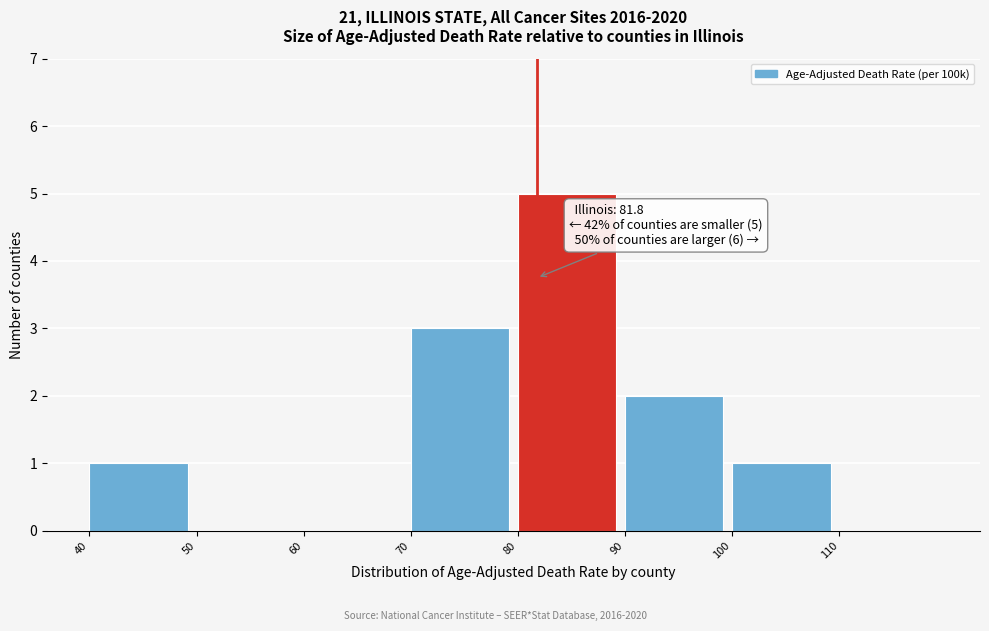

Which range on the x-axis has the tallest bar?

80 to 90